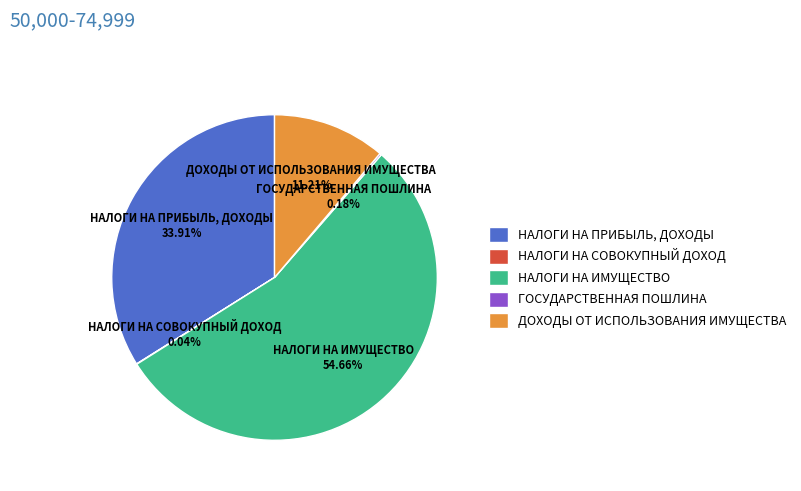

Which has a higher value, НАЛОГИ НА ИМУЩЕСТВО or НАЛОГИ НА ПРИБЫЛЬ, ДОХОДЫ?

НАЛОГИ НА ИМУЩЕСТВО